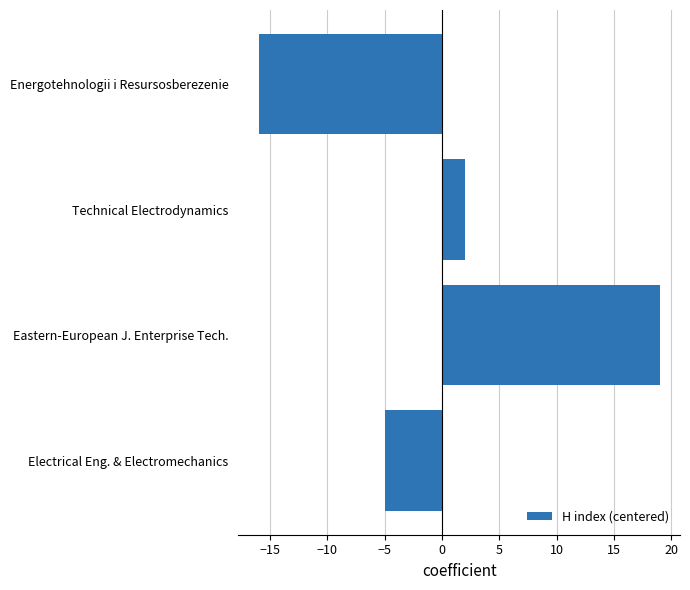

Reading bottom to top, extract all data points from this chart.

Electrical Eng. & Electromechanics=-5	Eastern-European J. Enterprise Tech.=19	Technical Electrodynamics=2	Energotehnologii i Resursosberezenie=-16